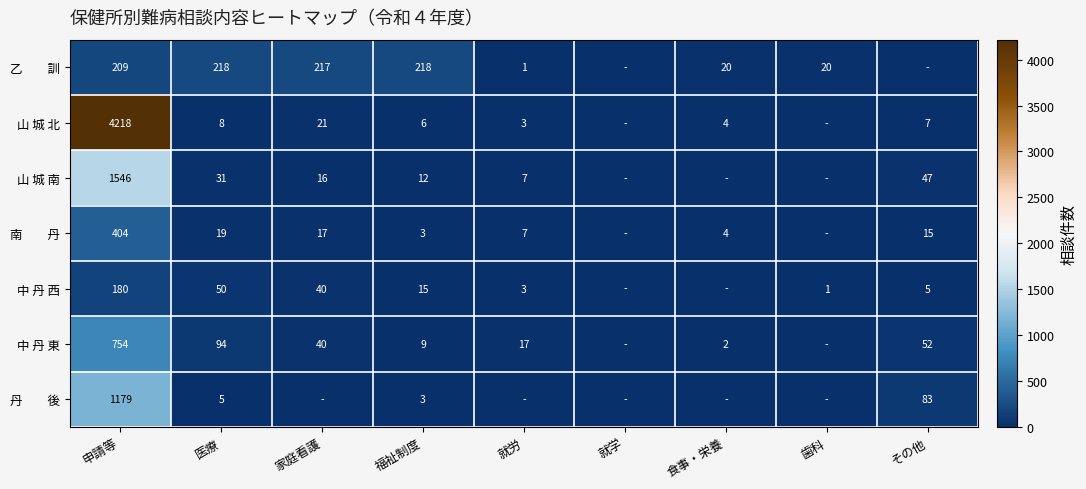

The value of 中 丹 東 at 食事・栄養 is 2. True or false?

True